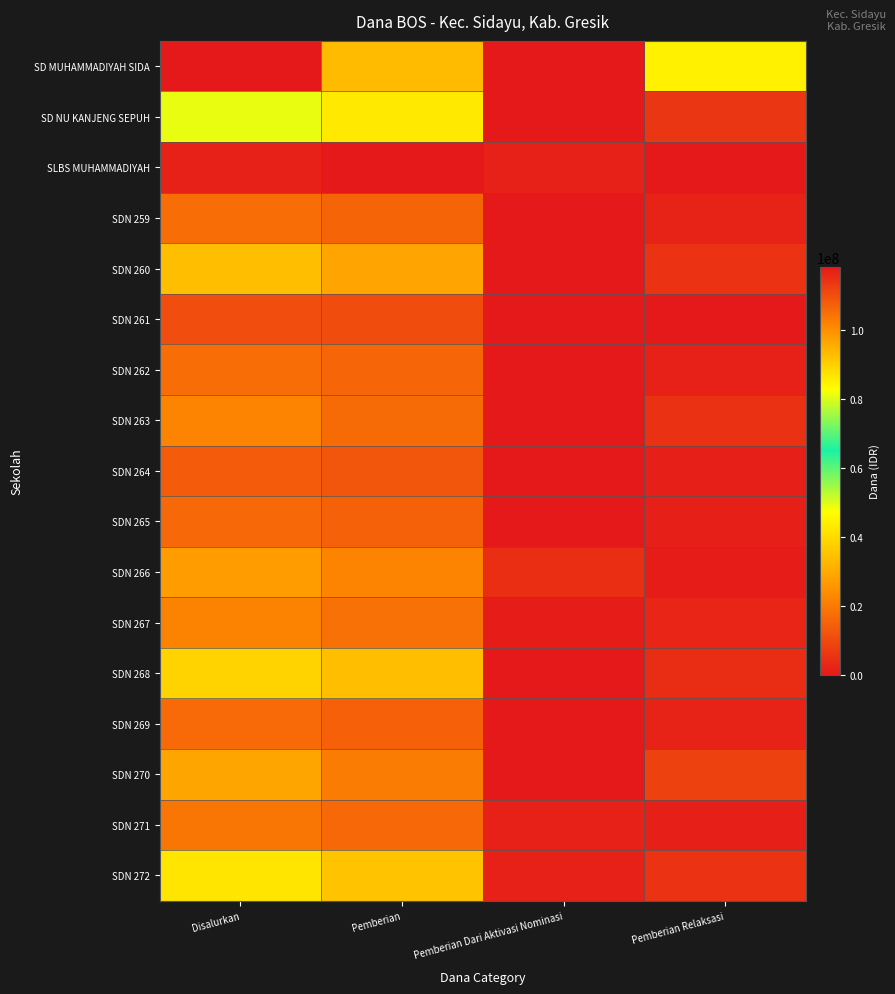

How many data points does each series have?

4